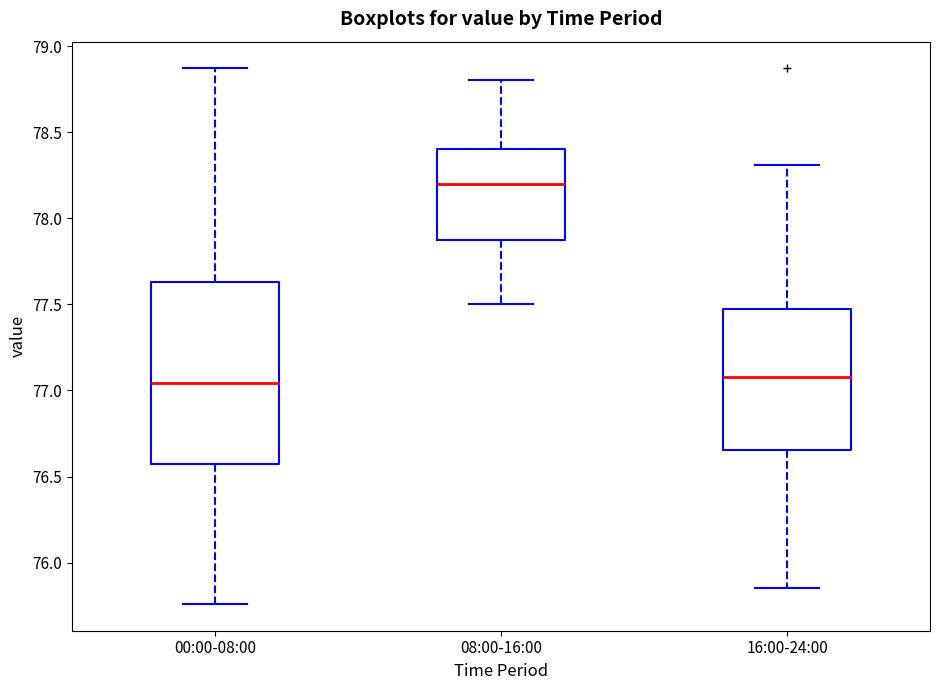

Reading left to right, transcribe this box plot: for each box, give where its median line is, the range the box spans, and where its two whiskers end, as read against the y-axis. The values are not printed on the chart, so give them approximately, as read against the axis.

00:00-08:00: median 77.05, box 76.60 to 77.65, whiskers 75.75 to 78.85
08:00-16:00: median 78.20, box 77.90 to 78.40, whiskers 77.50 to 78.80
16:00-24:00: median 77.10, box 76.65 to 77.45, whiskers 75.85 to 78.30